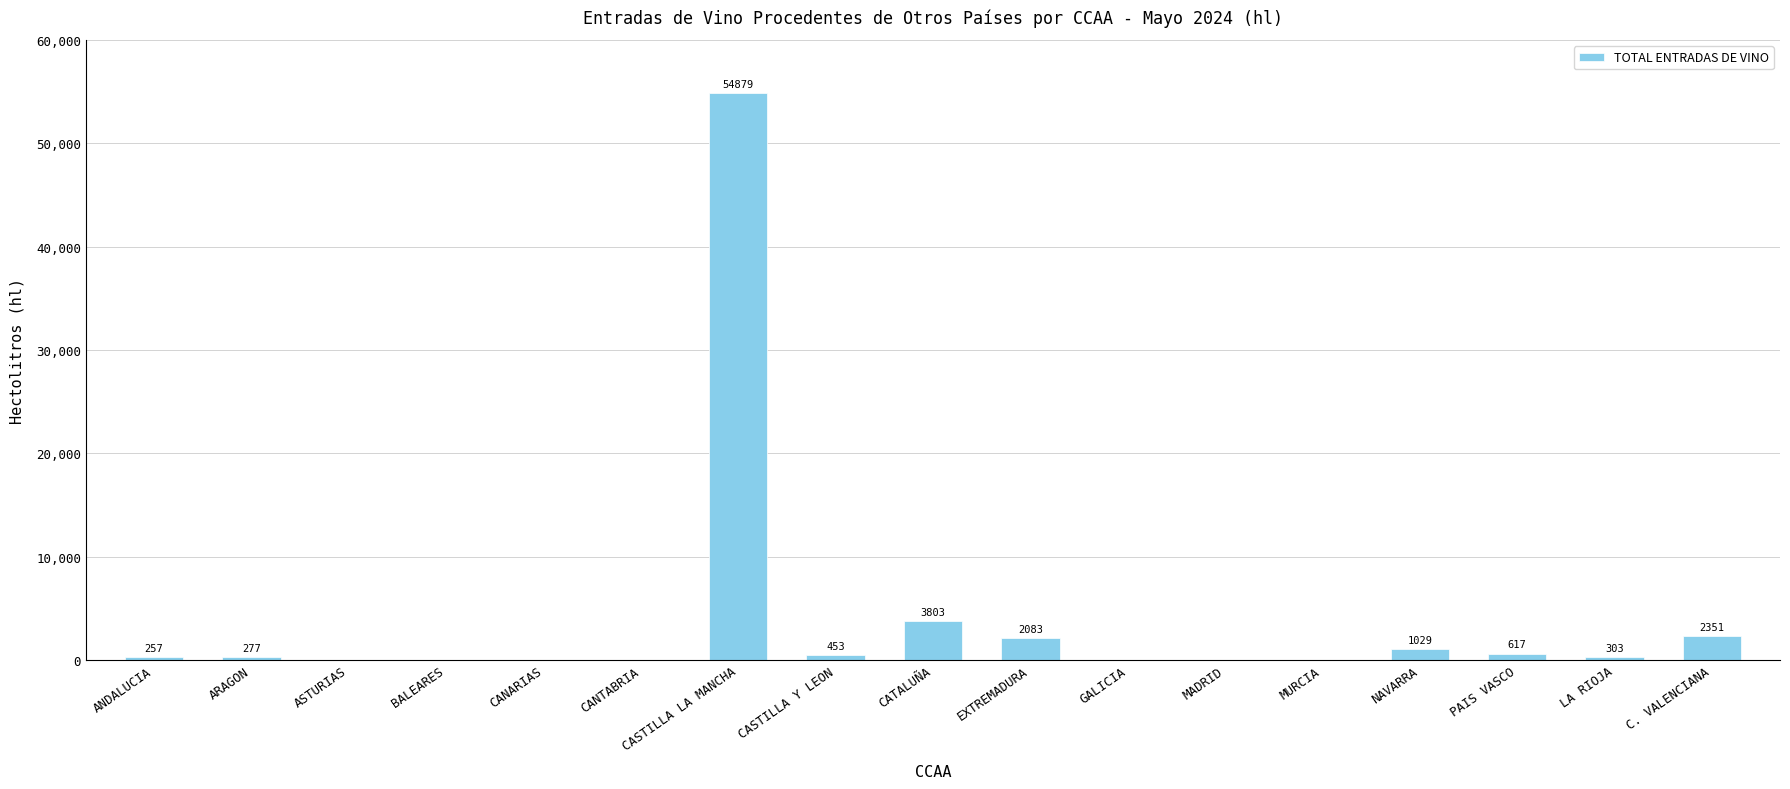

At which label is the value closest to 27439?

CATALUÑA